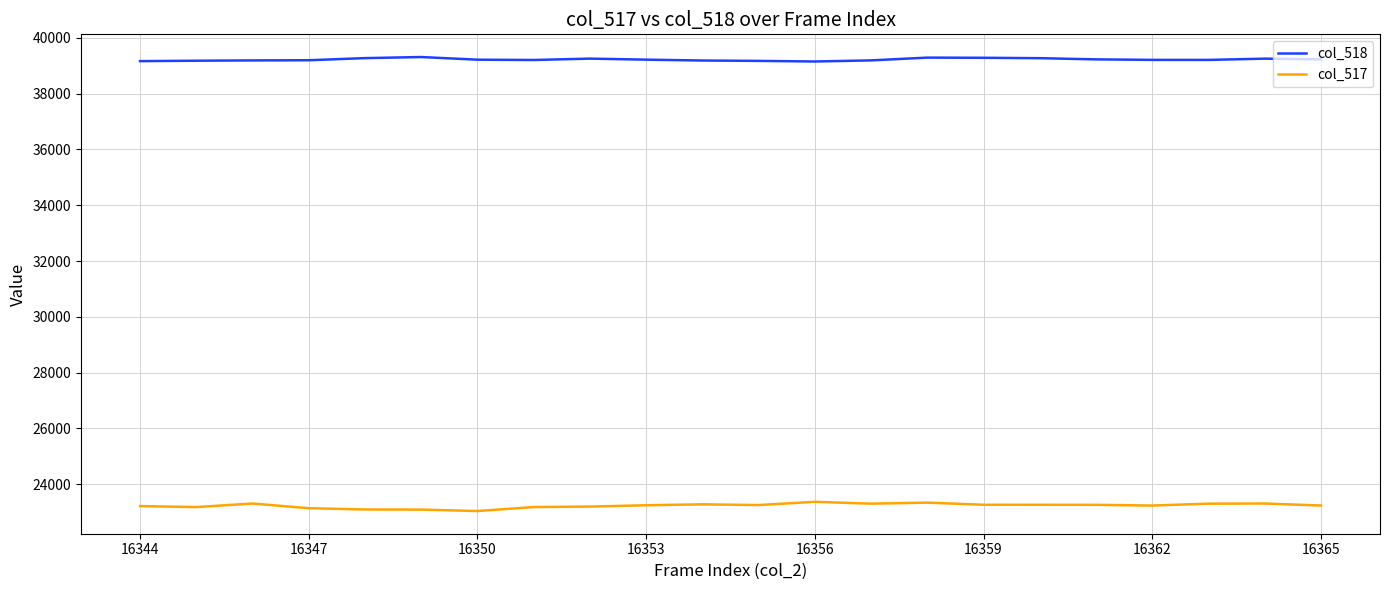

What is the greatest value displayed?

39312